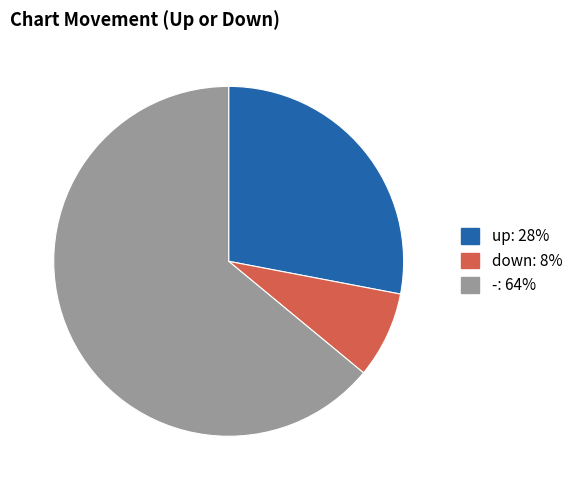

Which slice is the largest?

-